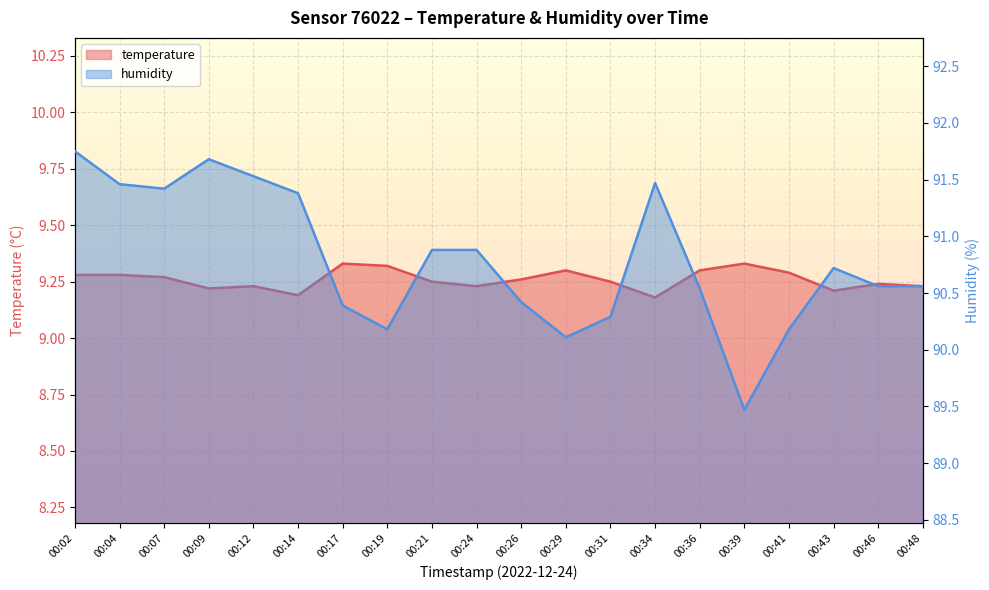

In humidity, how many points are higher than both neighbors (excluding endpoints)?

3